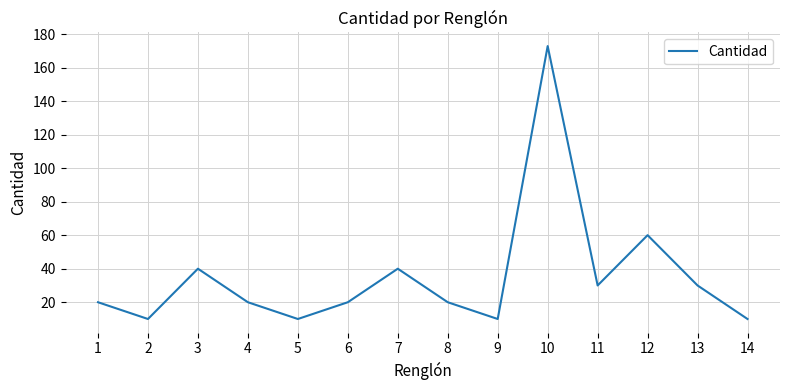

At which label is the value closest to 91?

12